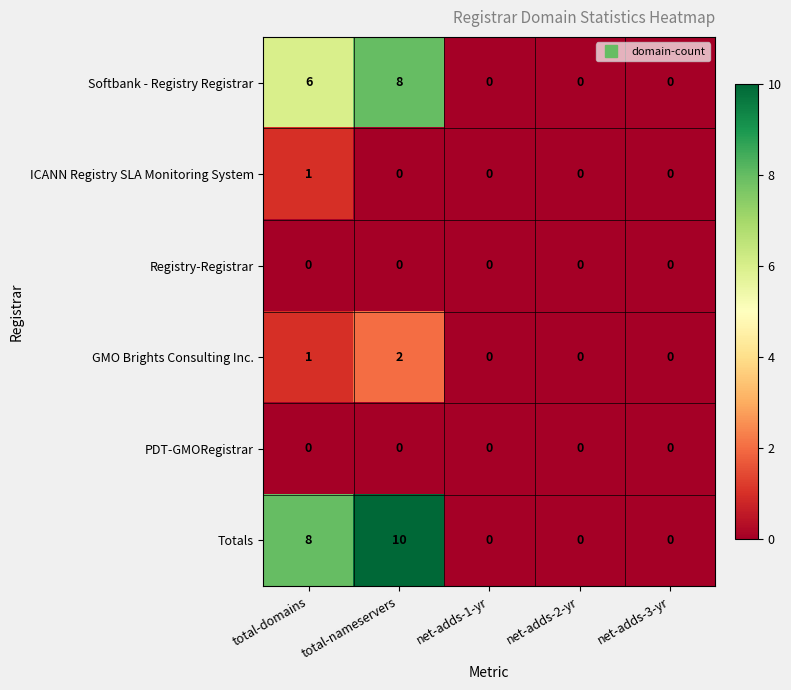

What is the maximum value shown in the chart?

10